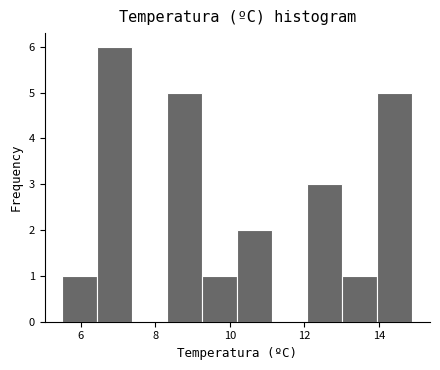

Reading left to right, transcribe this chart: for each bar, give the range it covers on the x-axis and its height. Neither the bar edges nor the heights are printed on the chart, so give them approximately, as read against the axes.

5.50 to 6.44: 1
6.44 to 7.38: 6
7.38 to 8.32: 0
8.32 to 9.26: 5
9.26 to 10.20: 1
10.20 to 11.14: 2
11.14 to 12.08: 0
12.08 to 13.02: 3
13.02 to 13.96: 1
13.96 to 14.90: 5